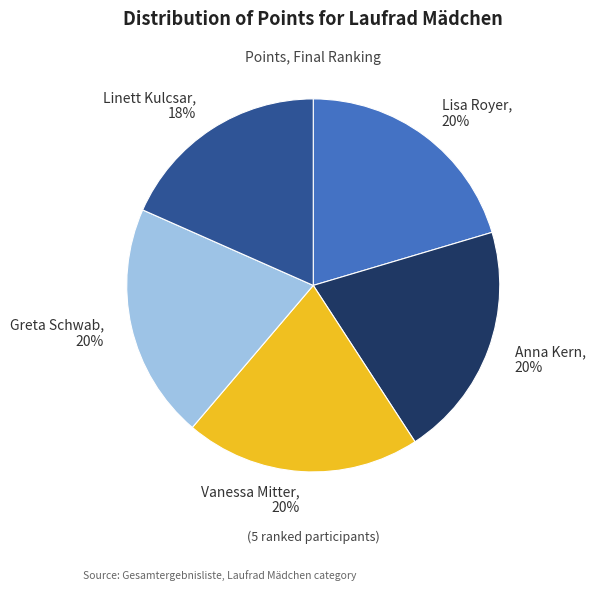

Approximately how many times larger is the value at Linett Kulcsar compared to Vanessa Mitter?

0.9